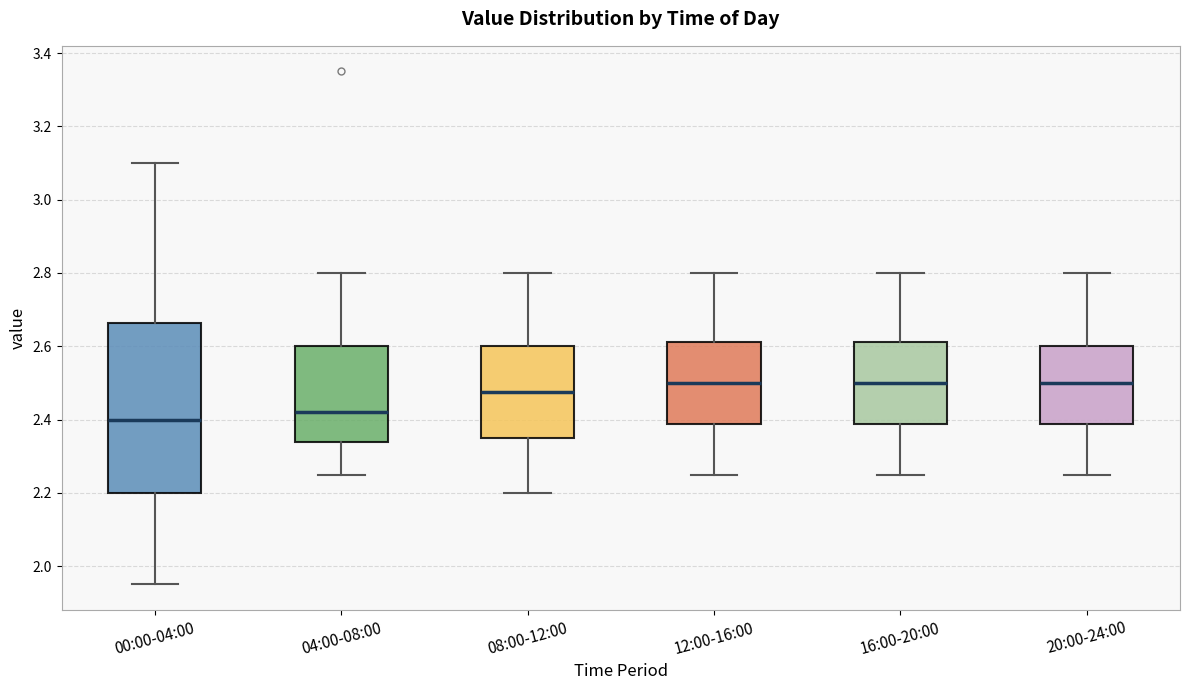

Reading left to right, read every box against the y-axis: the position of its median line, the range the box covers, and the ends of its whiskers. The values are not printed on the chart, so give them approximately, as read against the axis.

00:00-04:00: median 2.40, box 2.20 to 2.66, whiskers 1.96 to 3.10
04:00-08:00: median 2.42, box 2.34 to 2.60, whiskers 2.26 to 2.80
08:00-12:00: median 2.48, box 2.36 to 2.60, whiskers 2.20 to 2.80
12:00-16:00: median 2.50, box 2.38 to 2.62, whiskers 2.26 to 2.80
16:00-20:00: median 2.50, box 2.38 to 2.62, whiskers 2.26 to 2.80
20:00-24:00: median 2.50, box 2.38 to 2.60, whiskers 2.26 to 2.80